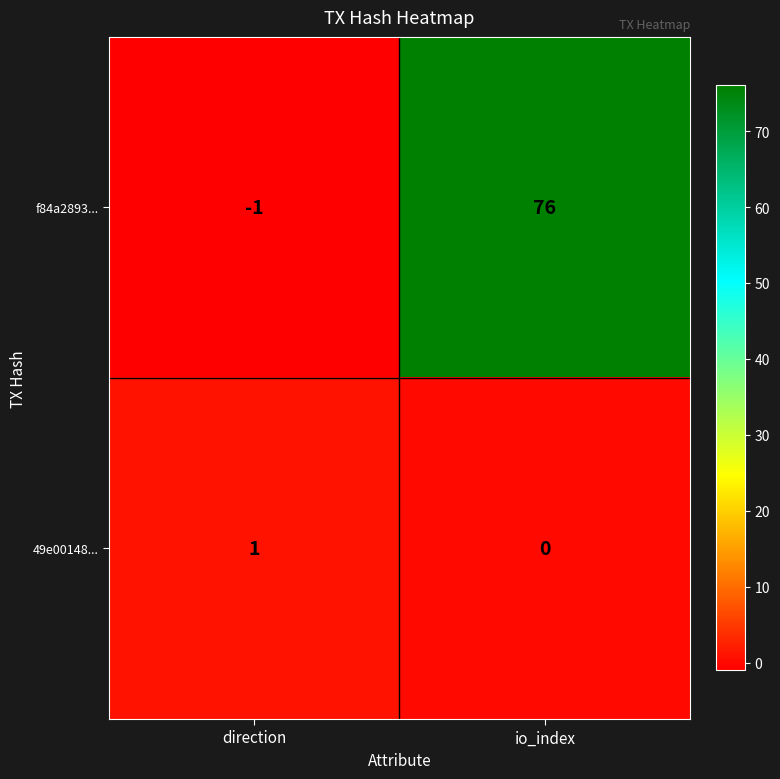

Which series has the widest spread of values?

f84a2893...